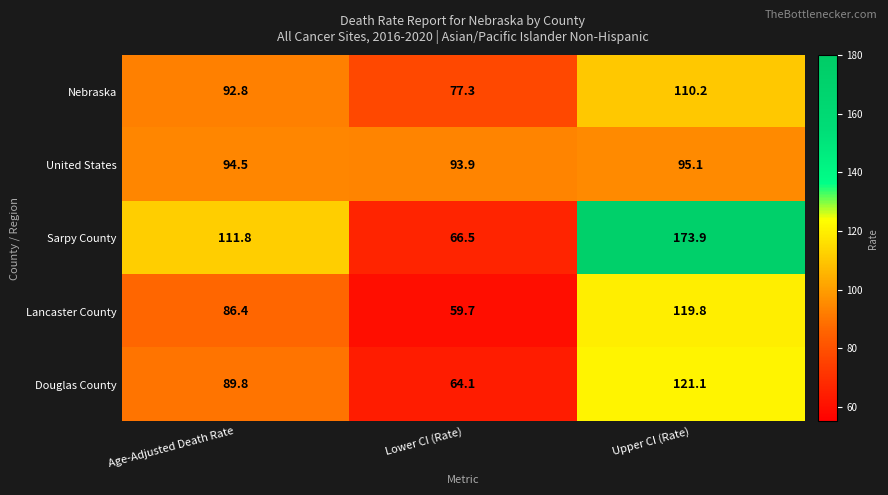

Is it true that Douglas County equals 64.1 at Lower CI (Rate)?

True